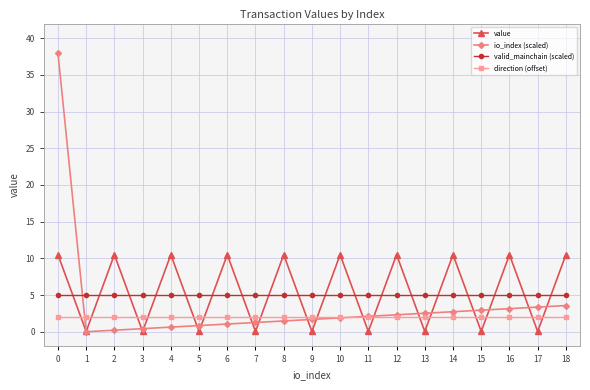

Is it true that valid_mainchain (scaled) equals 5.0 at 3?

True